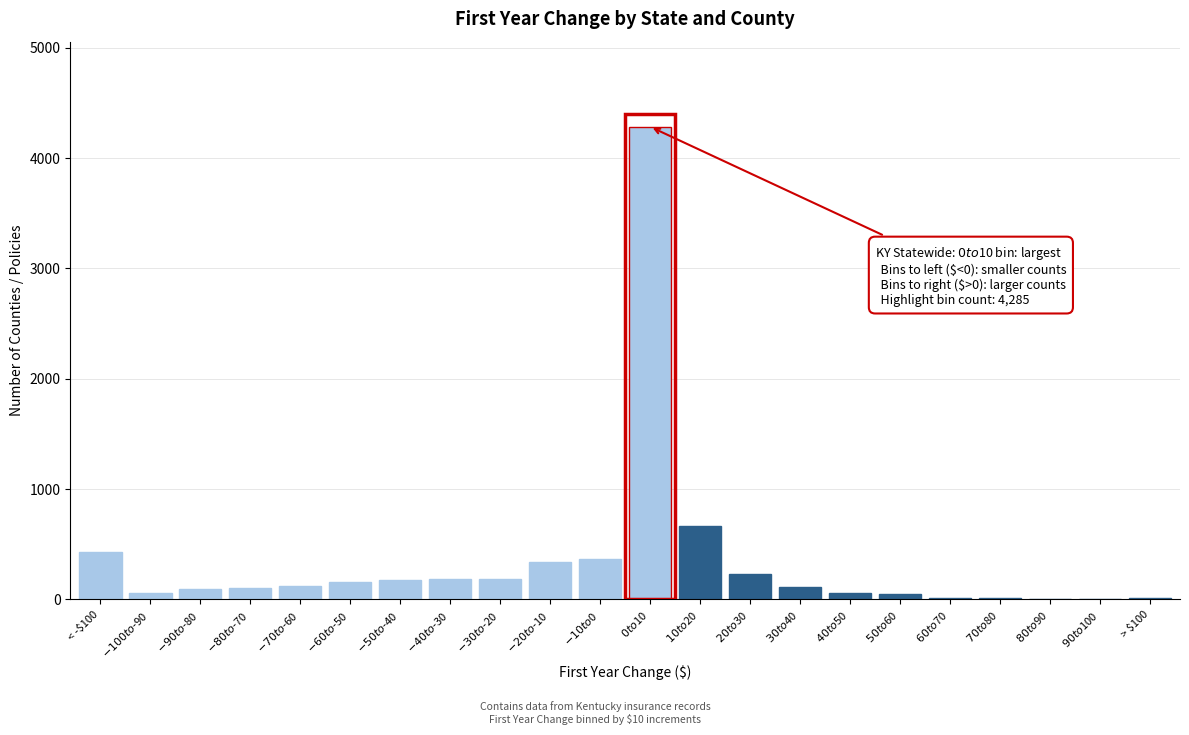

What is the sum of all values?

7657